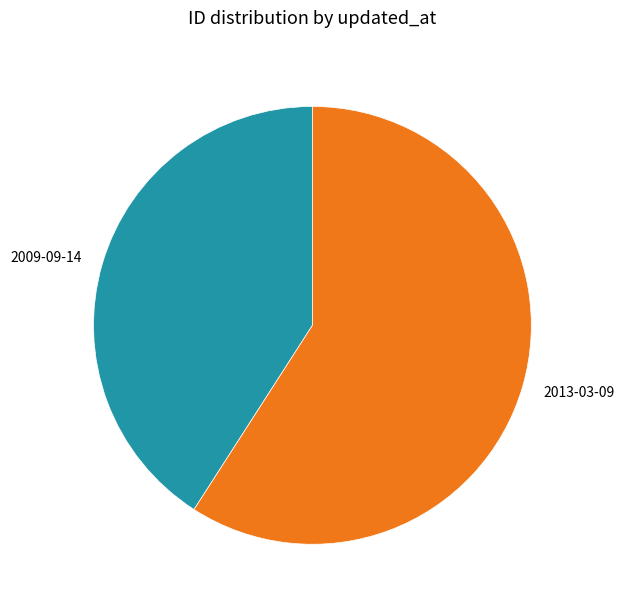

Rank the categories by value from highest to lowest.

2013-03-09, 2009-09-14